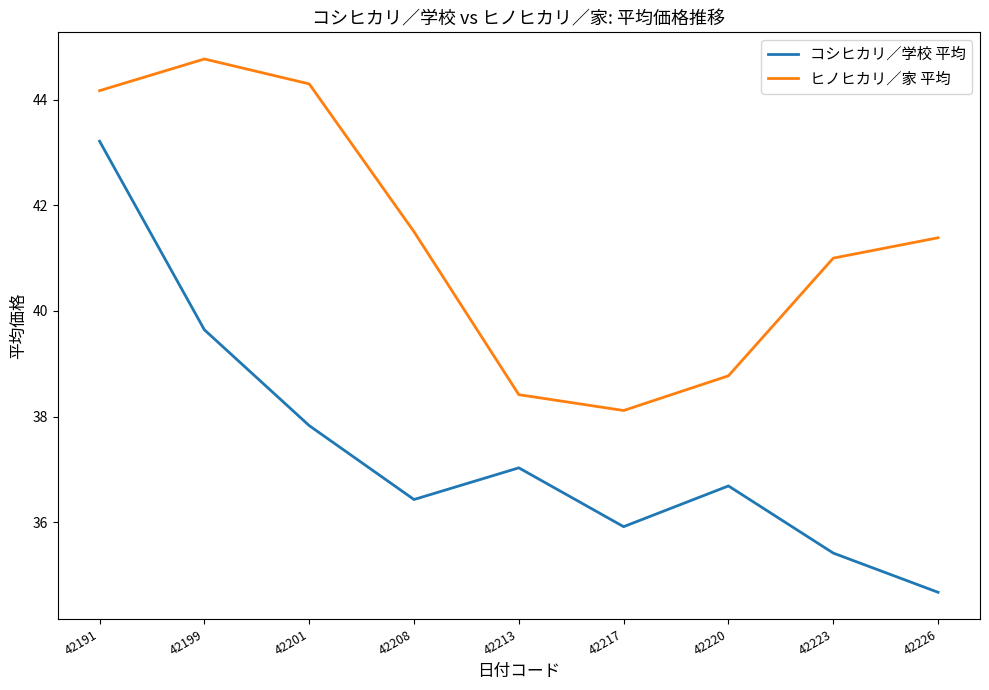

The value of ヒノヒカリ／家 平均 at 42217 is 20.9. True or false?

False